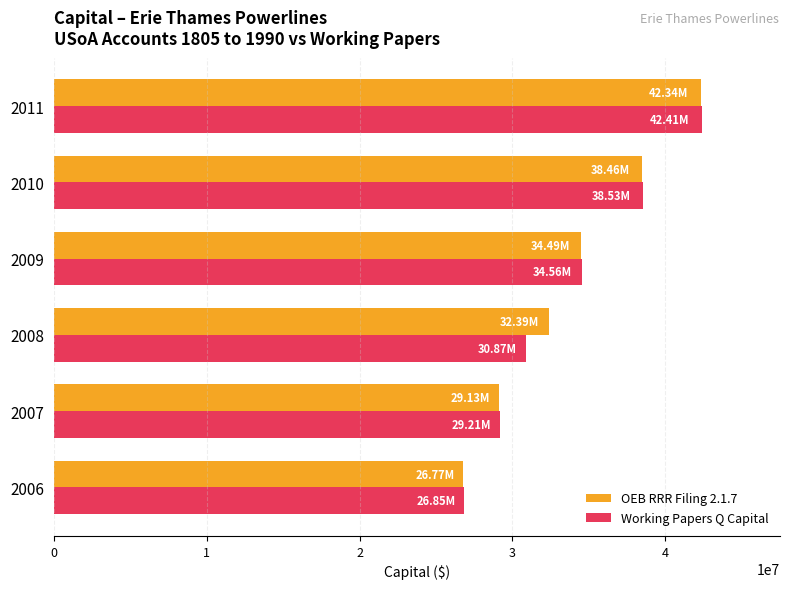

Rank the categories by OEB RRR Filing 2.1.7 value from highest to lowest.

2011, 2010, 2009, 2008, 2007, 2006